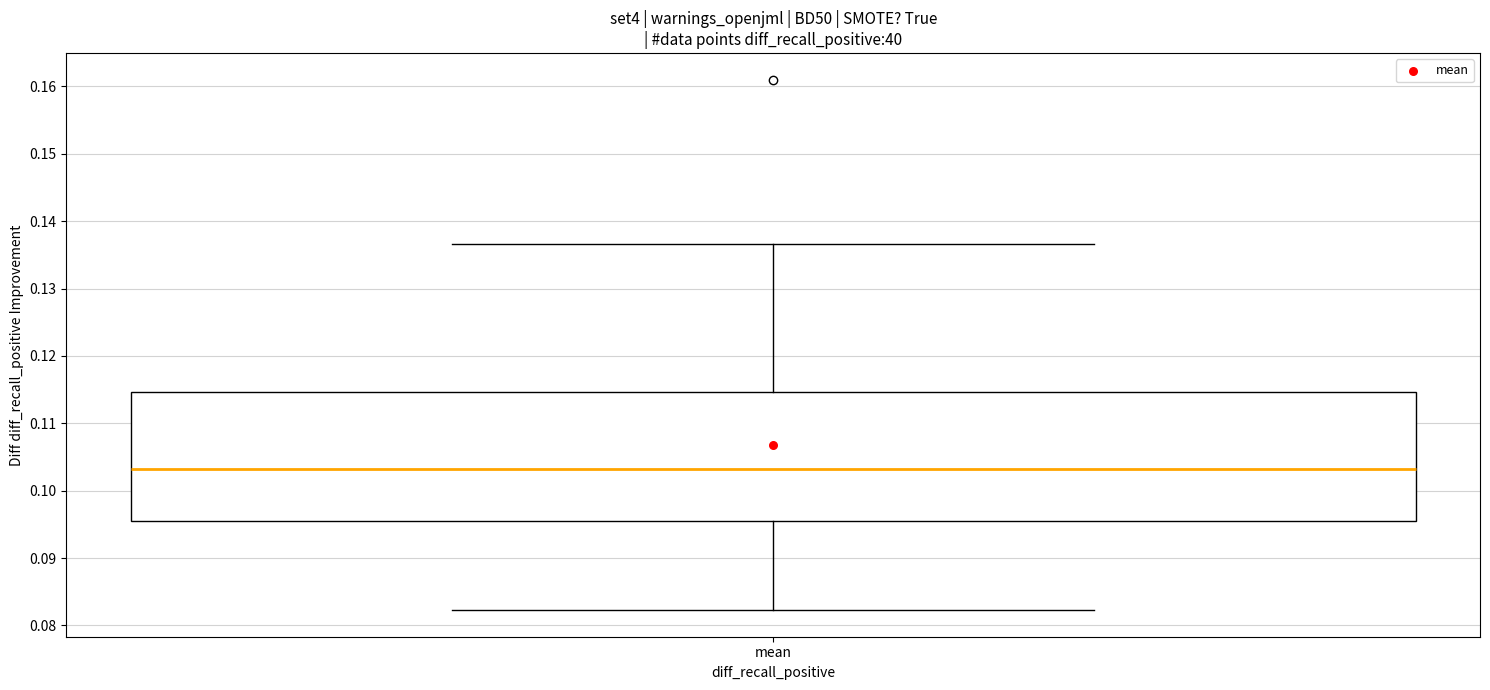

Where is the upper edge of the box for mean on the y-axis? The values are not printed on the chart, so give them approximately, as read against the axis.

0.115